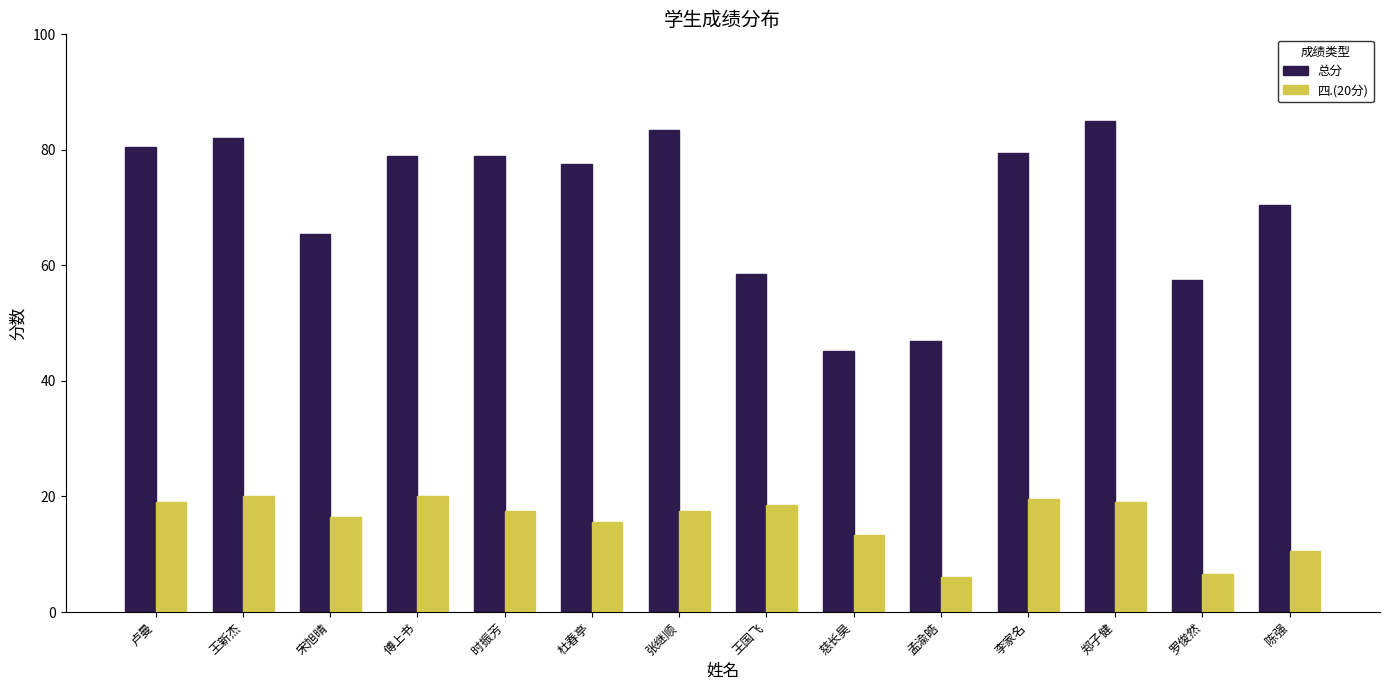

List the series in order of their peak value, highest first.

总分, 四.(20分)